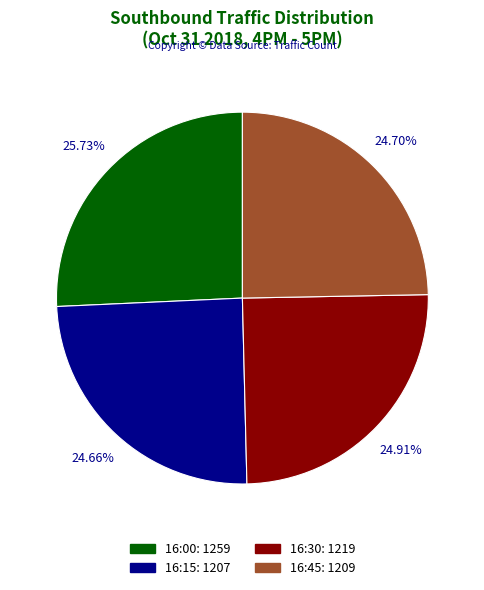

To the nearest percent, what is the combined percentage of 16:45 and 16:15?

49%